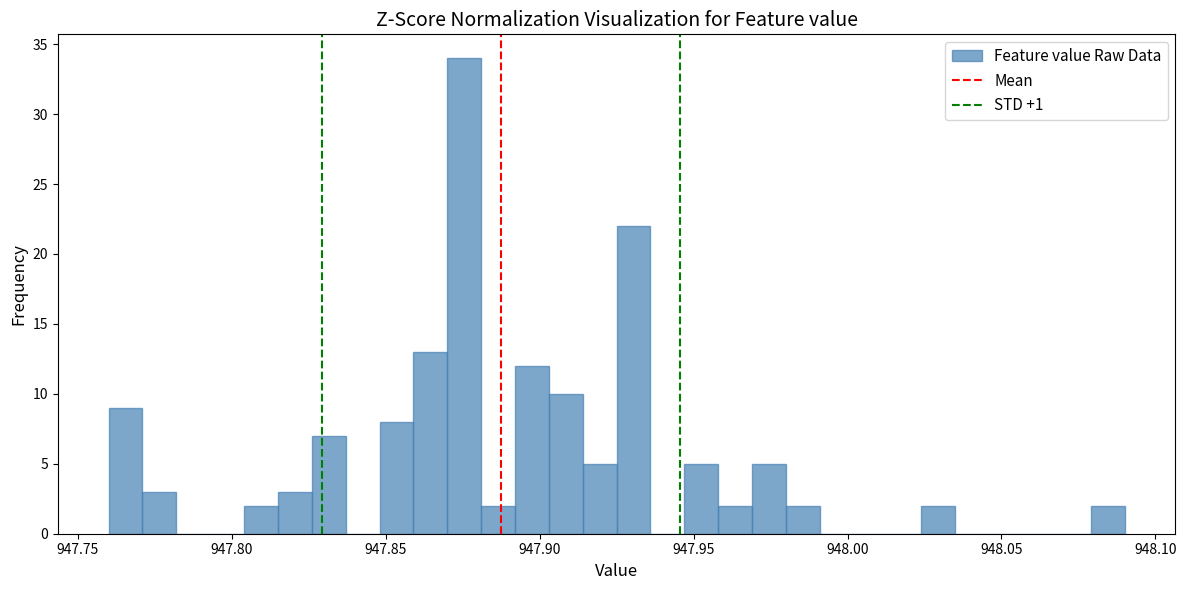

Read against the x-axis, roughly where is the centre of the tallest bar?

947.875